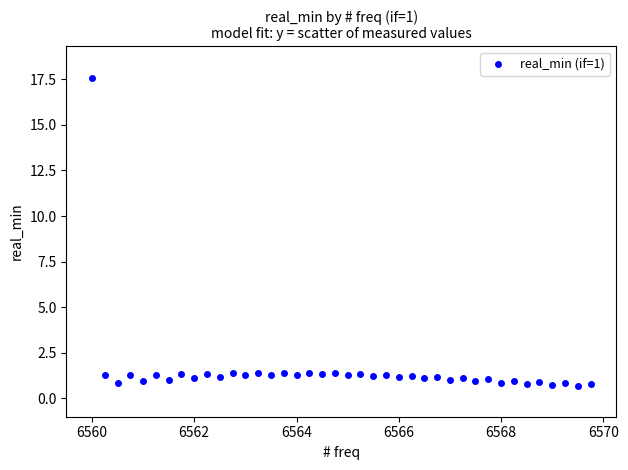

What is the range of Y values (max minus min)?

16.9